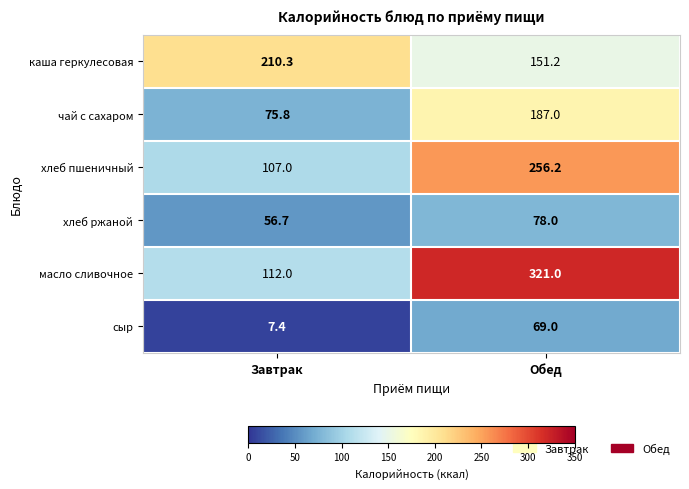

What is the lowest value of the хлеб ржаной series?

56.7